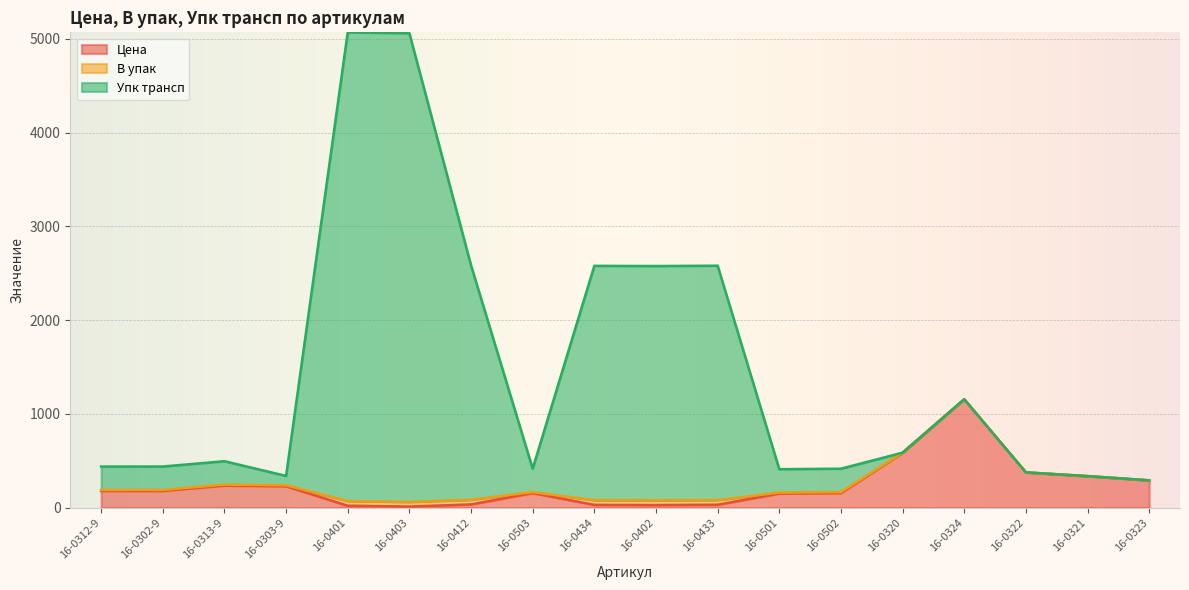

What is the label of the 6th point from the left?

16-0403